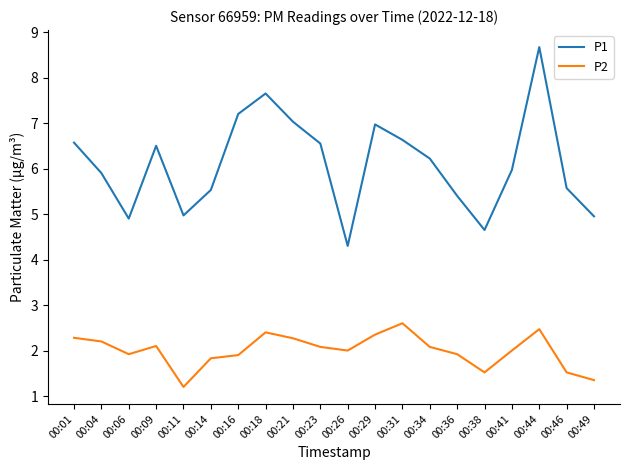

What is the average value of the P2 series?

2.0